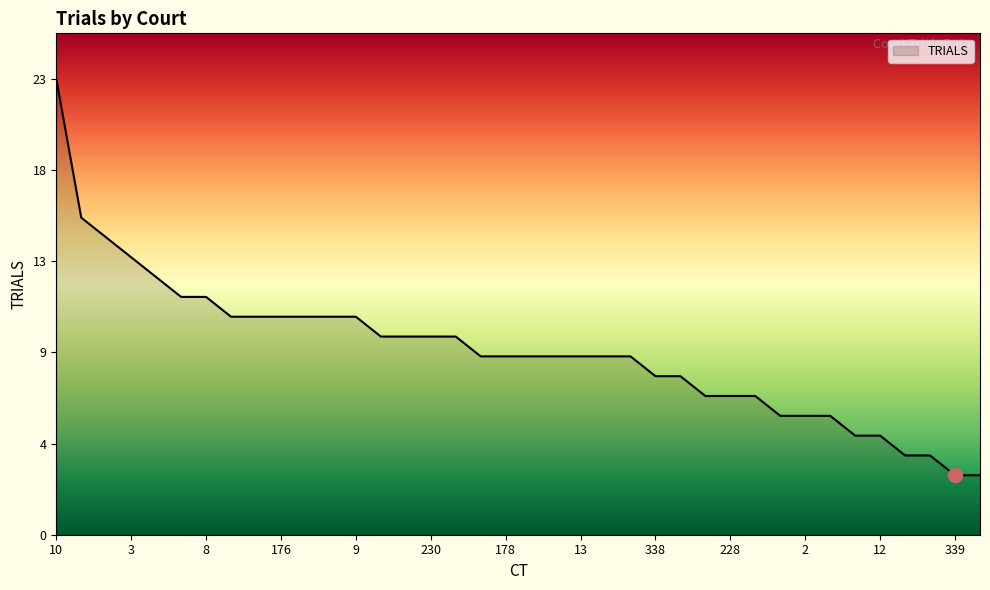

List the labels in order of value, largest first.

10, 14, 7, 3, 16, 11, 8, 209, 5, 176, 177, 179, 9, 174, 351, 230, 184, 183, 178, 263, 182, 13, 208, 4, 338, 180, 232, 228, 262, 248, 2, 337, 1, 12, 15, 6, 339, 185